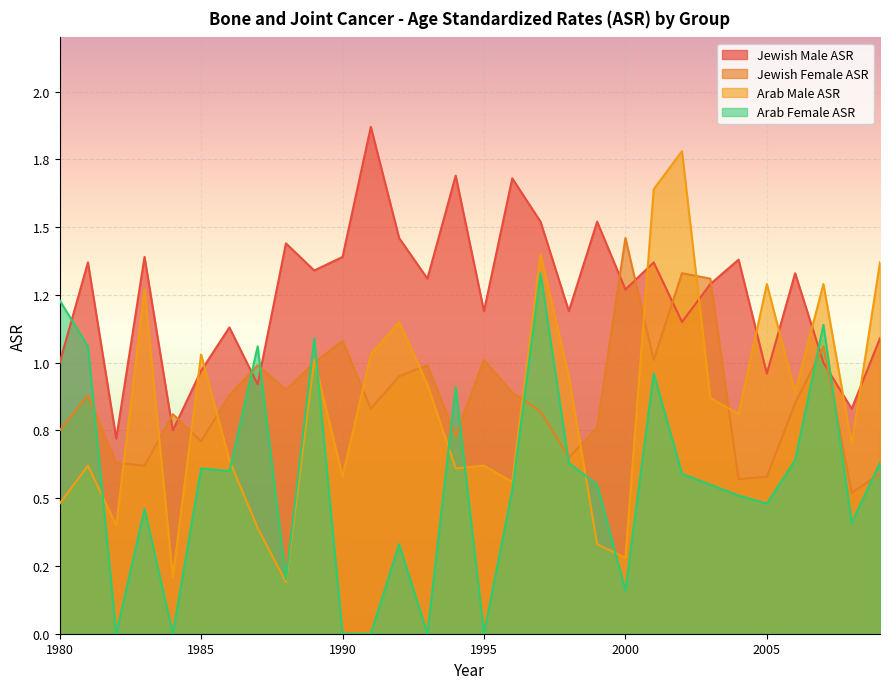

The value of Jewish Male ASR at 2008 is 1.2. True or false?

False